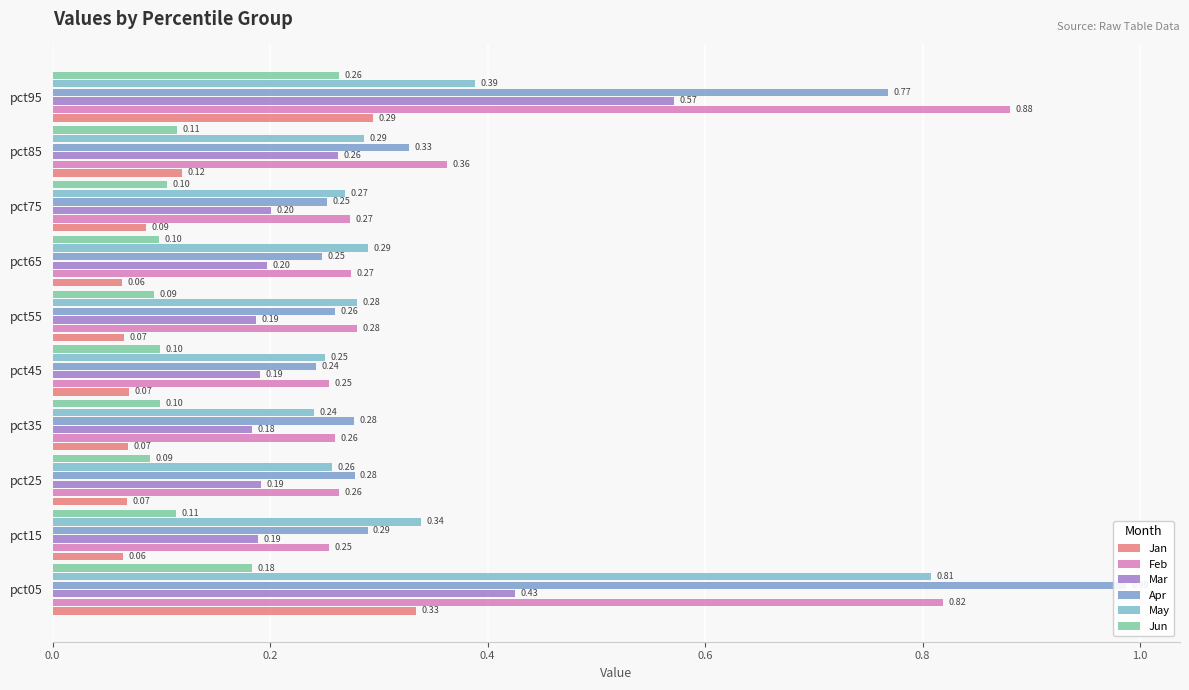

Is it true that Jan equals 0.1 at pct75?

True